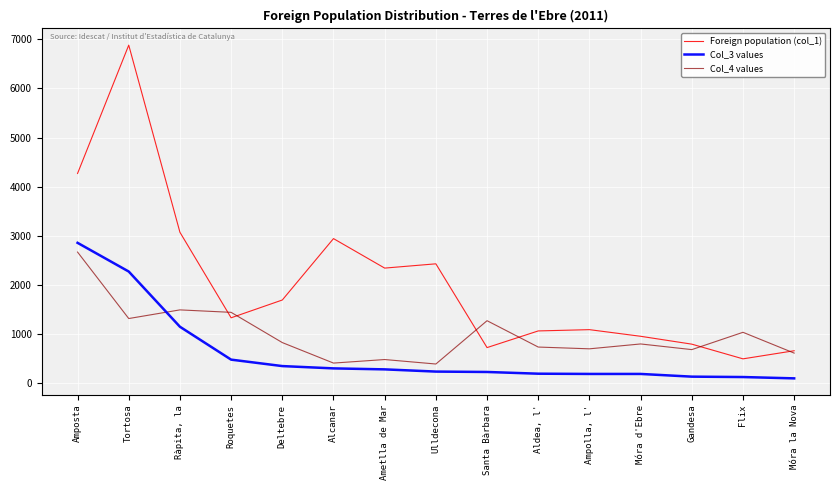

What is the highest value of the Col_3 values series?

2860